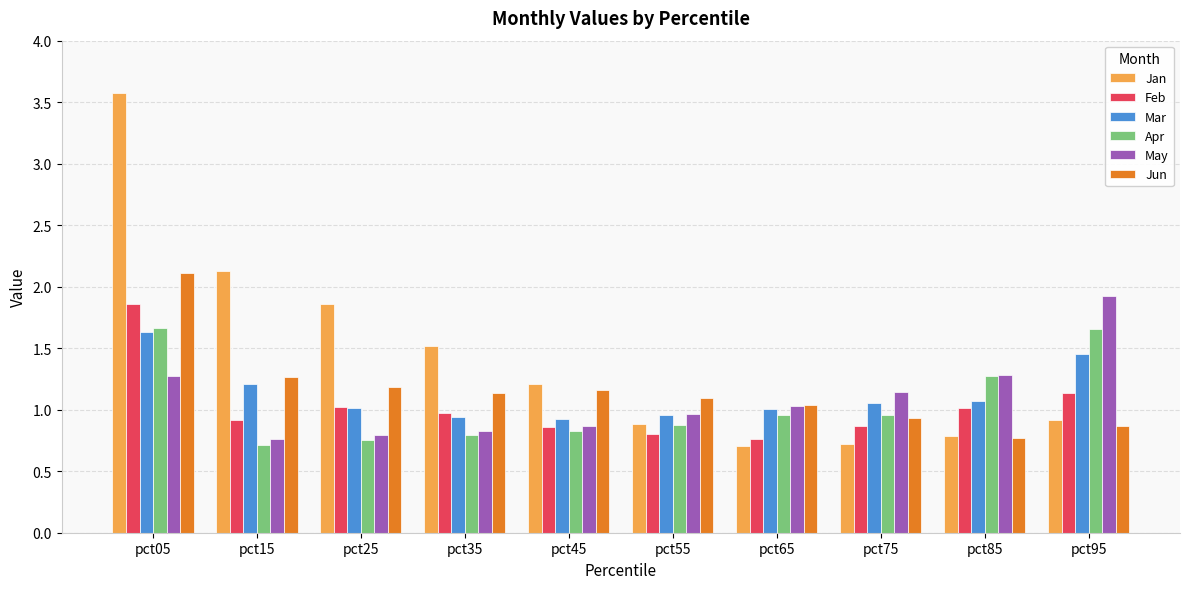

What is the total value across all series at pct95?

8.0